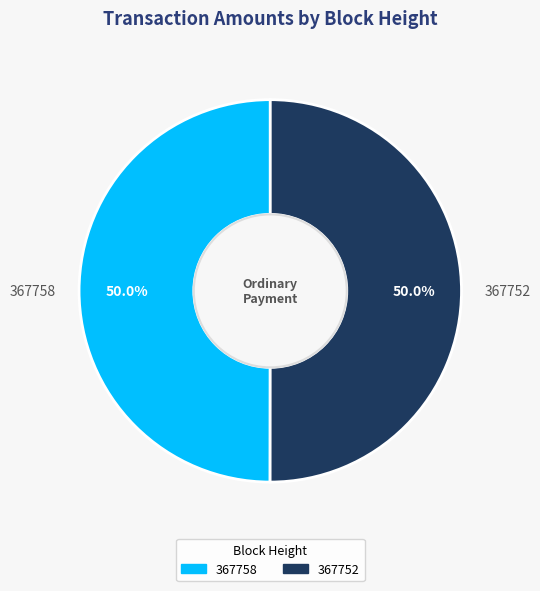

Approximately how many times larger is the value at 367758 compared to 367752?

1.0